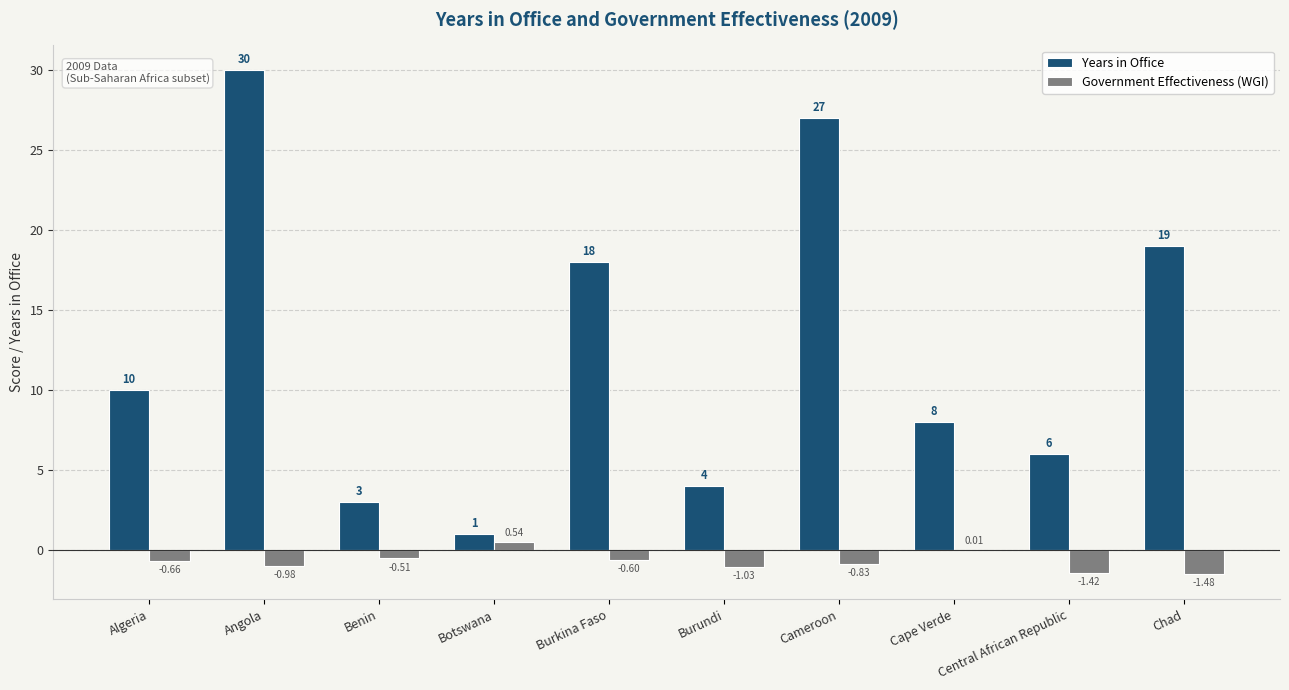

At which category is the sum across all series the highest?

Angola